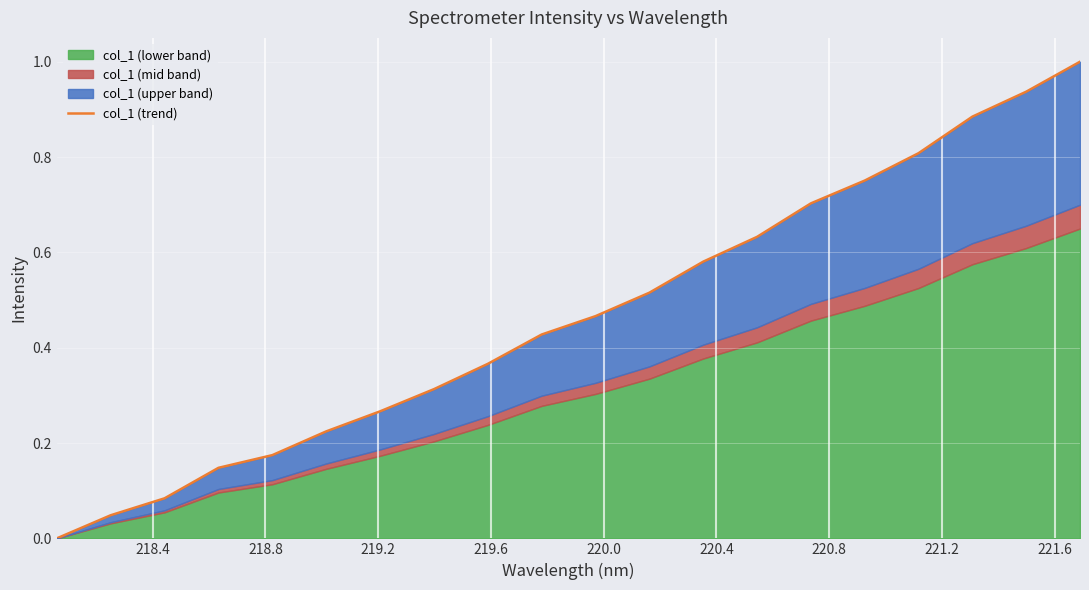

The chart shows a value of 0.2 at 221.6. True or false?

False